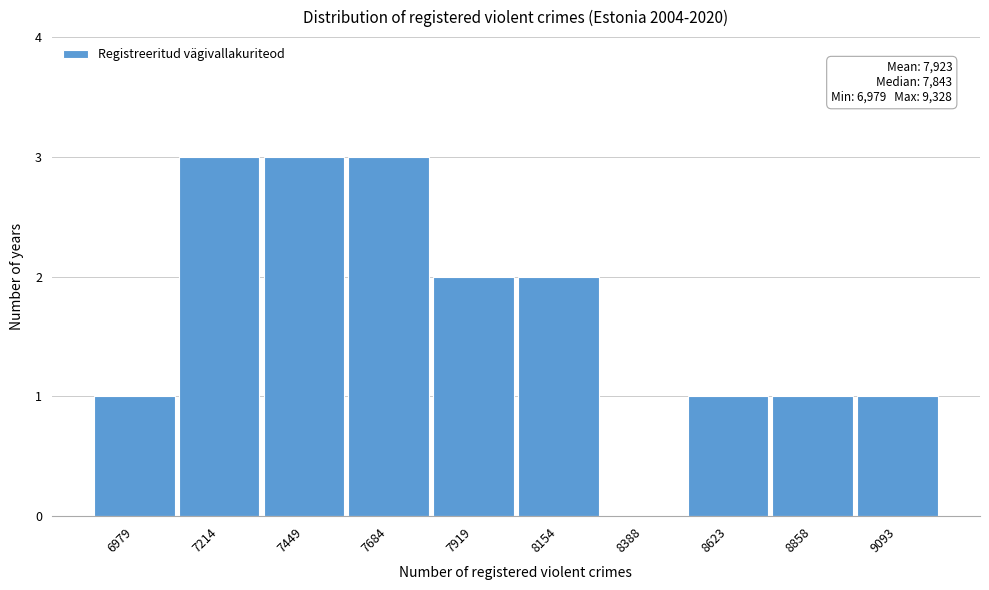

Reading left to right, transcribe all the data shown in this chart.

6979=1	7214=3	7449=3	7684=3	7919=2	8154=2	8388=0	8623=1	8858=1	9093=1